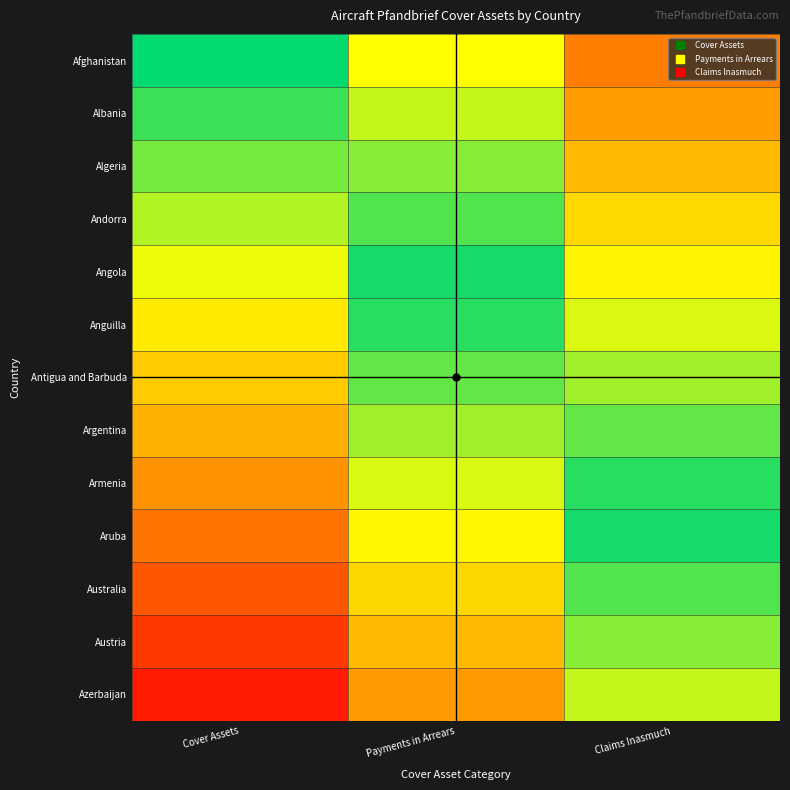

At which category is the sum across all series the highest?

Cover Assets